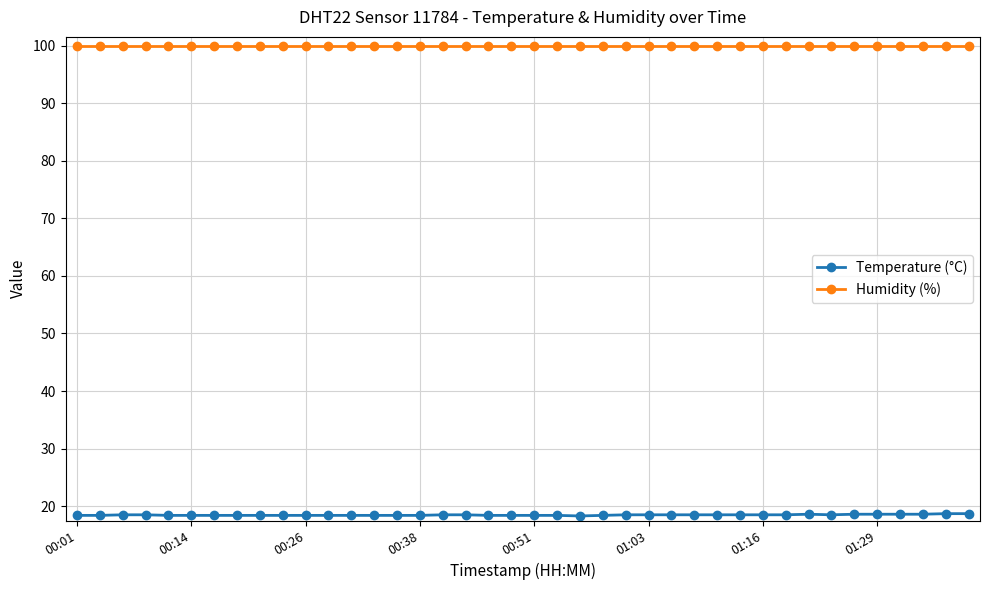

Which series has the largest total across all categories?

Humidity (%)